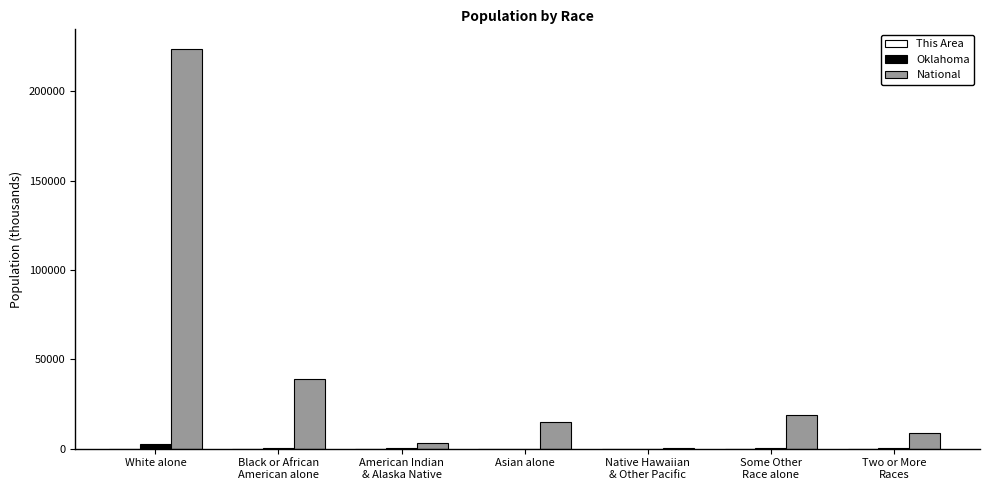

Which category has the highest value across all series?

White alone